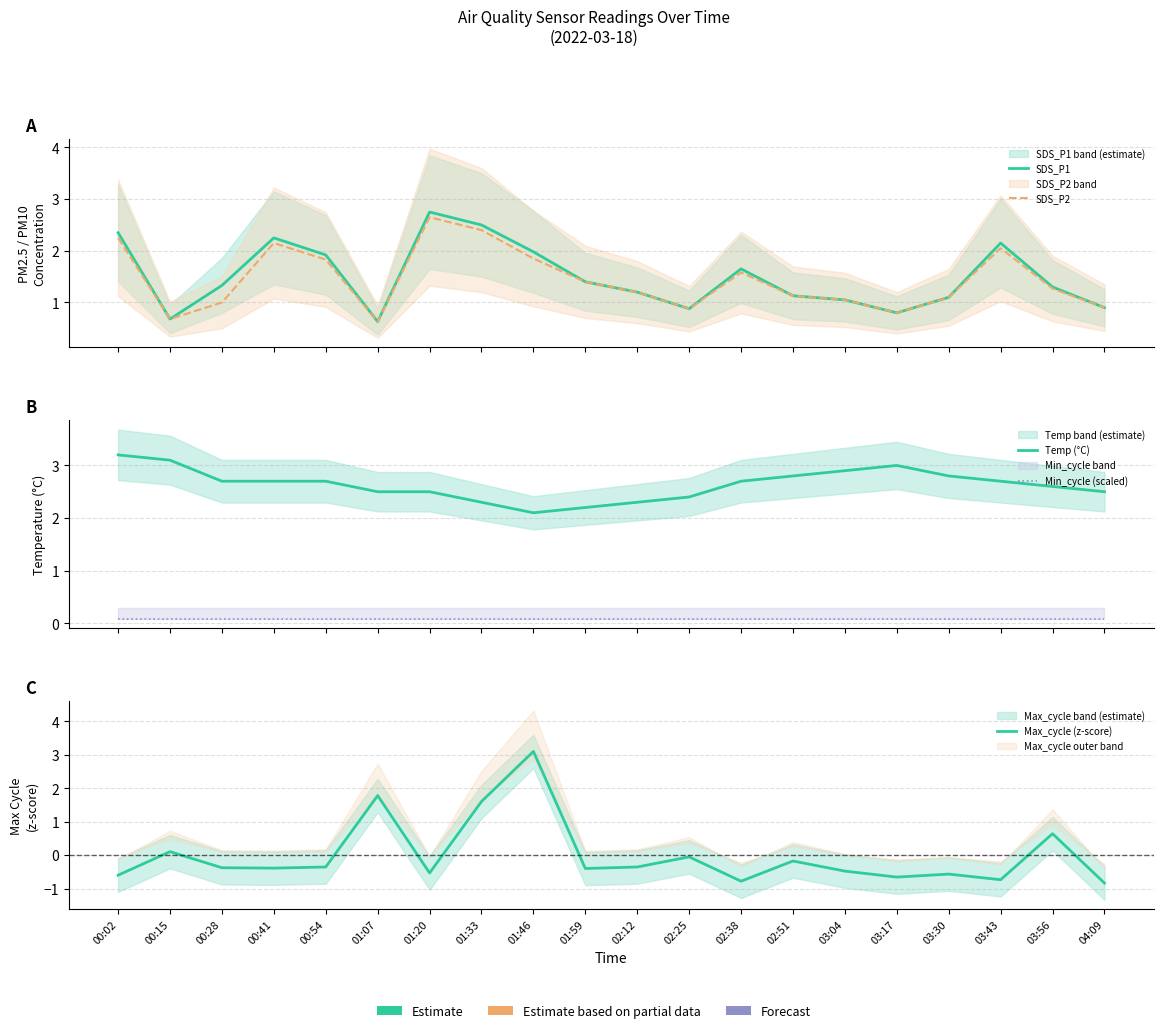

Rank the series by their maximum value, from highest to lowest.

Temp (°C), Max_cycle (z-score), SDS_P1, SDS_P2, Min_cycle (scaled)